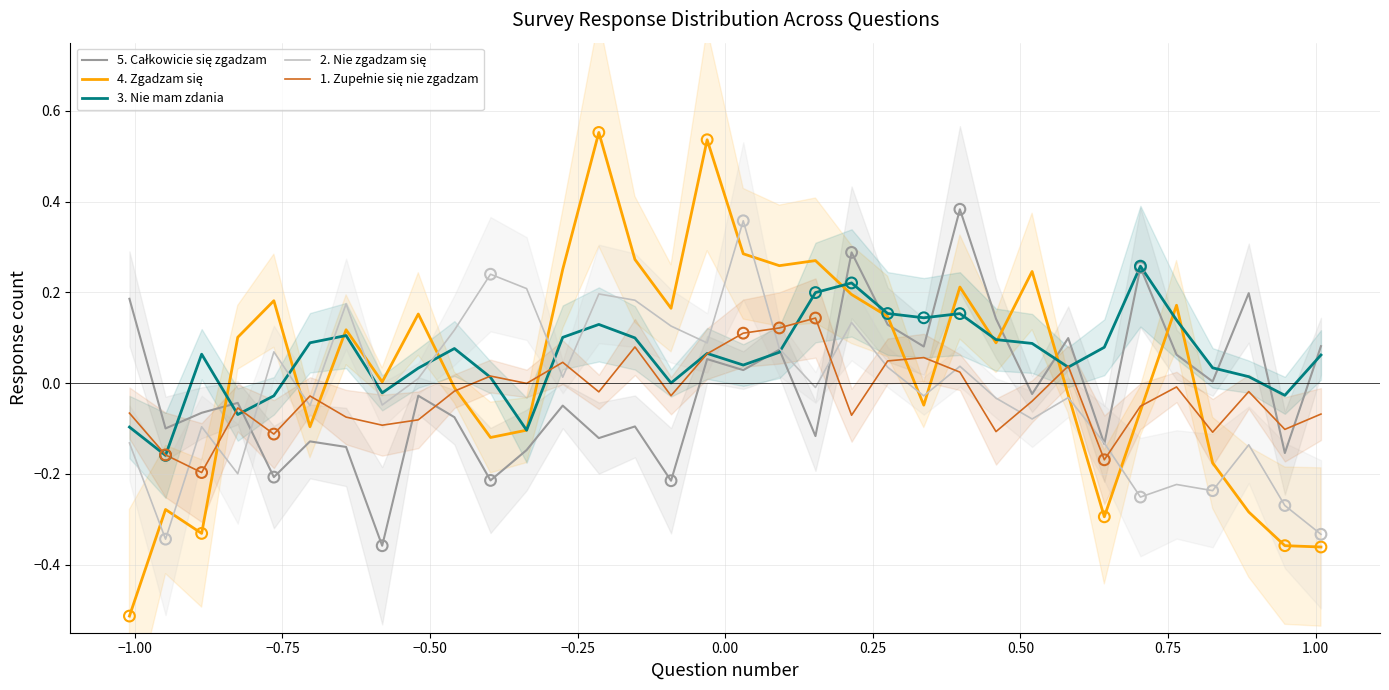

Which series contains the lowest Y value?

4. Zgadzam się